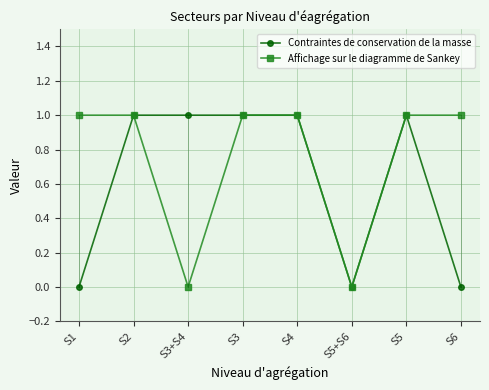

Which series has the largest total across all categories?

Affichage sur le diagramme de Sankey